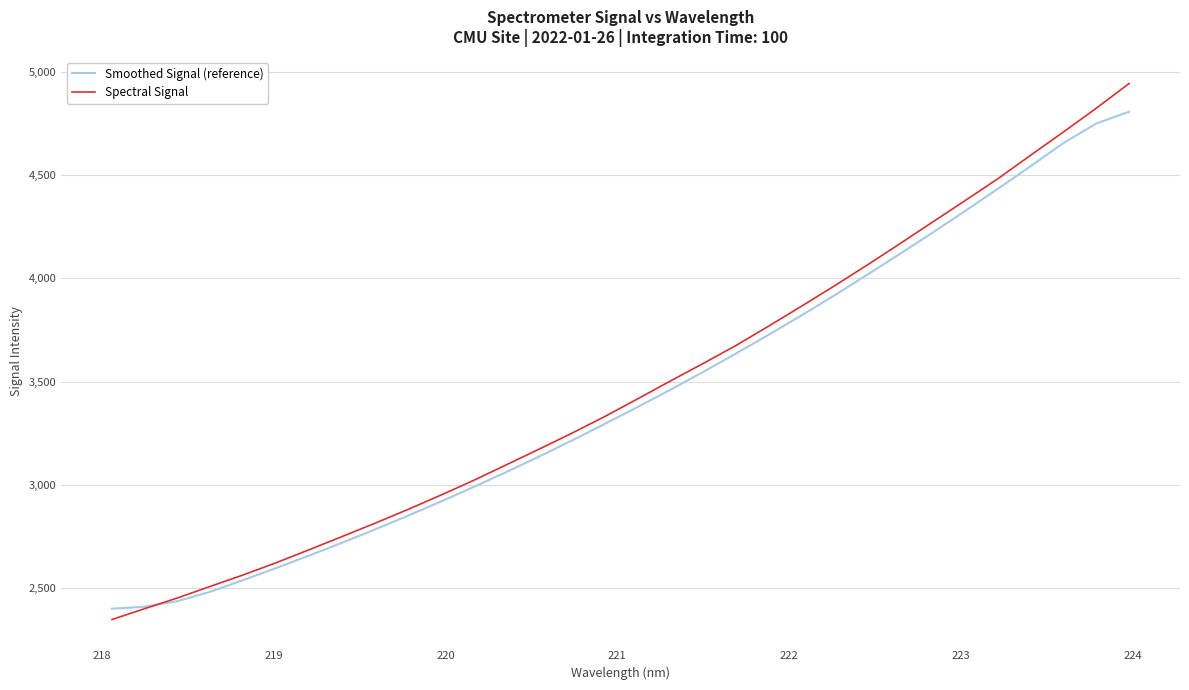

Which series ends up on top after the final intersection of Spectral Signal and Smoothed Signal (reference)?

Spectral Signal